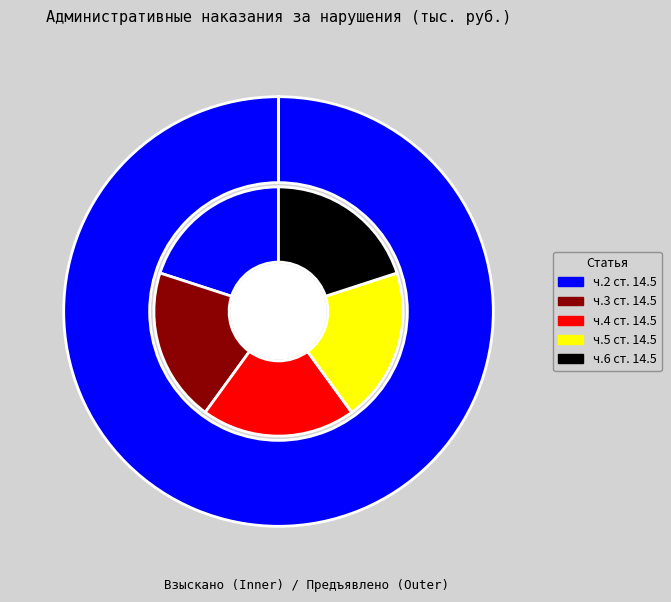

Rank the categories by value from lowest to highest.

по ч. 3 ст. 14.5 КоАП РФ (предъявлено), по ч. 4 ст. 14.5 КоАП РФ (предъявлено), по ч. 5 ст. 14.5 КоАП РФ (предъявлено), по ч. 6 ст. 14.5 КоАП РФ (предъявлено), по ч.2 ст. 14.5 КоАП РФ (предъявлено)